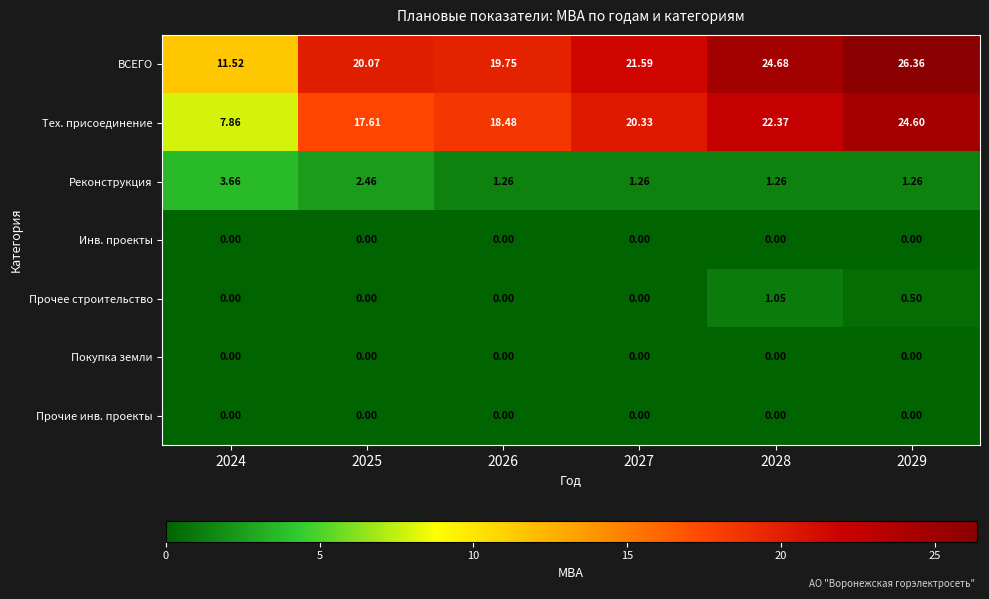

Which series has the widest spread of values?

Тех. присоединение